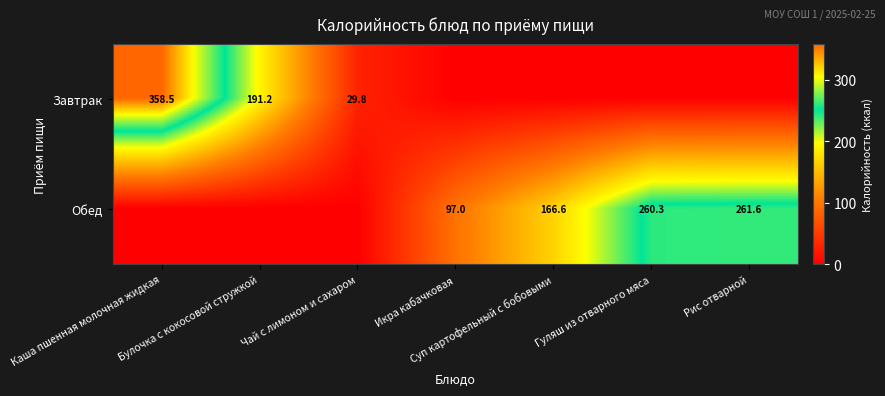

The Завтрак series shows 181.7 at Каша пшенная молочная жидкая. True or false?

False